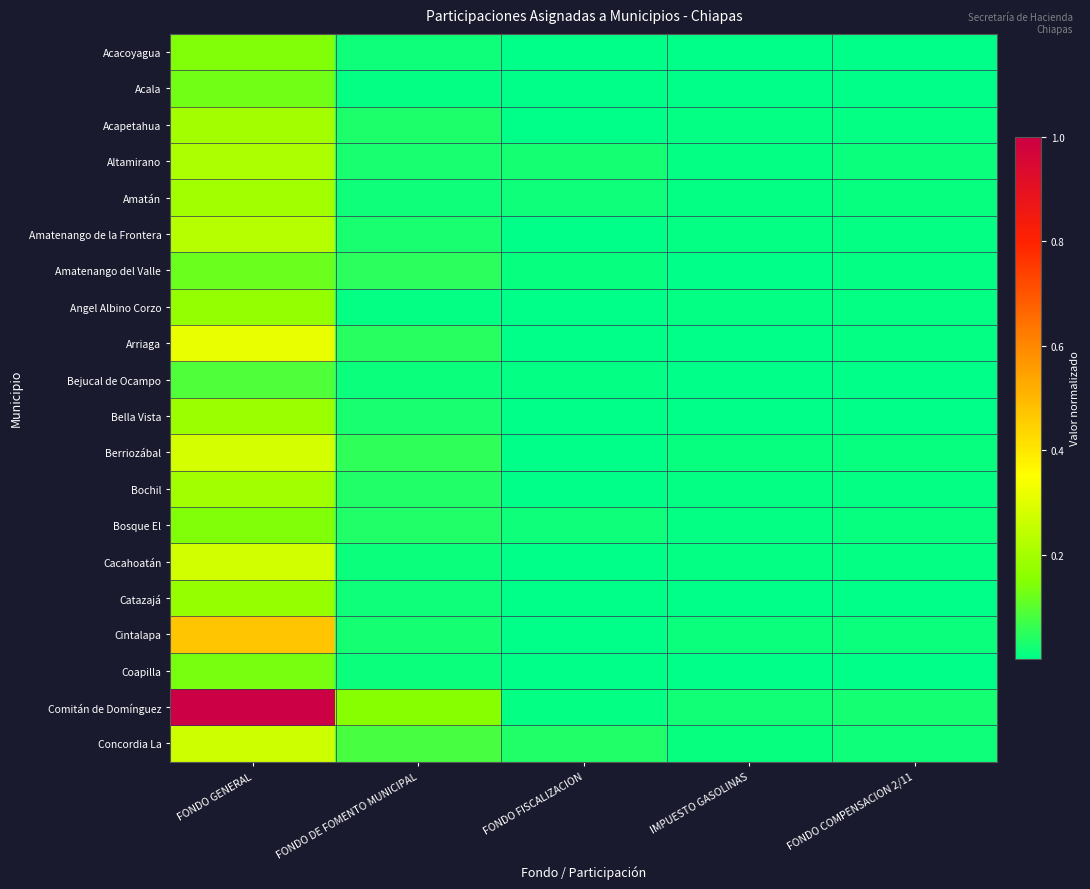

Which series has the largest range (max minus min)?

Comitán de Domínguez